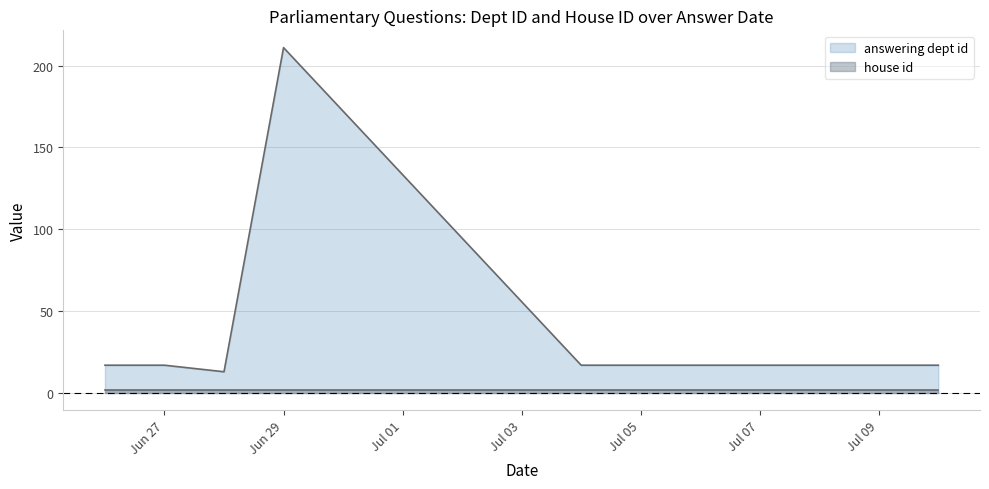

What is the smallest value displayed?

2